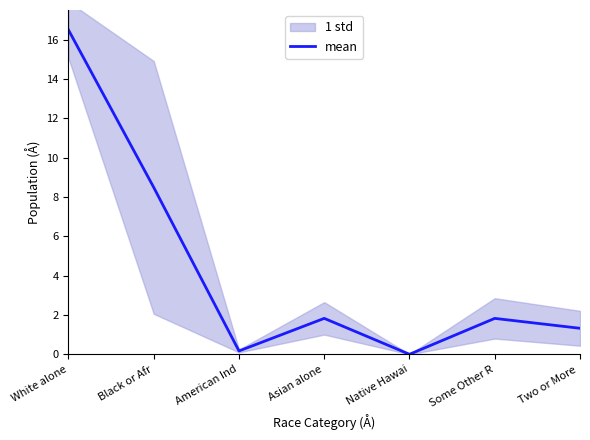

At which category does the chart reach its minimum across all series?

Native Hawai